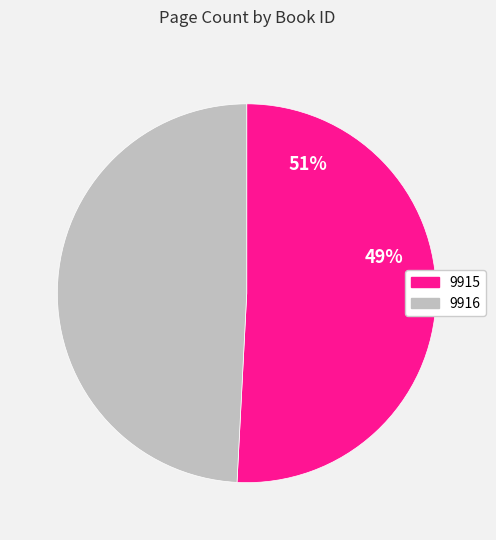

Count the number of slices in the pie.

2